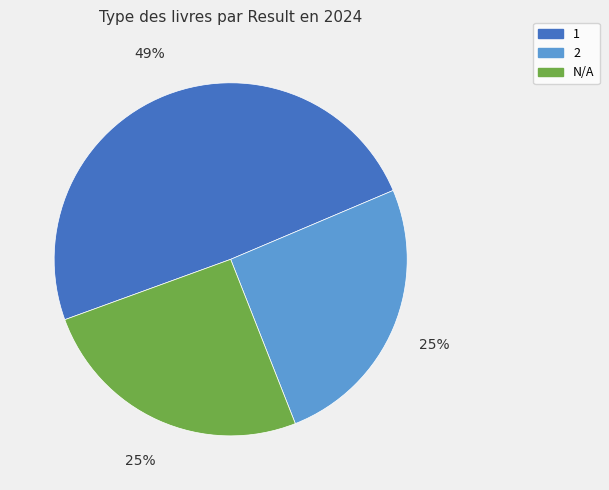

Is it true that 1 is 49% of the pie?

True